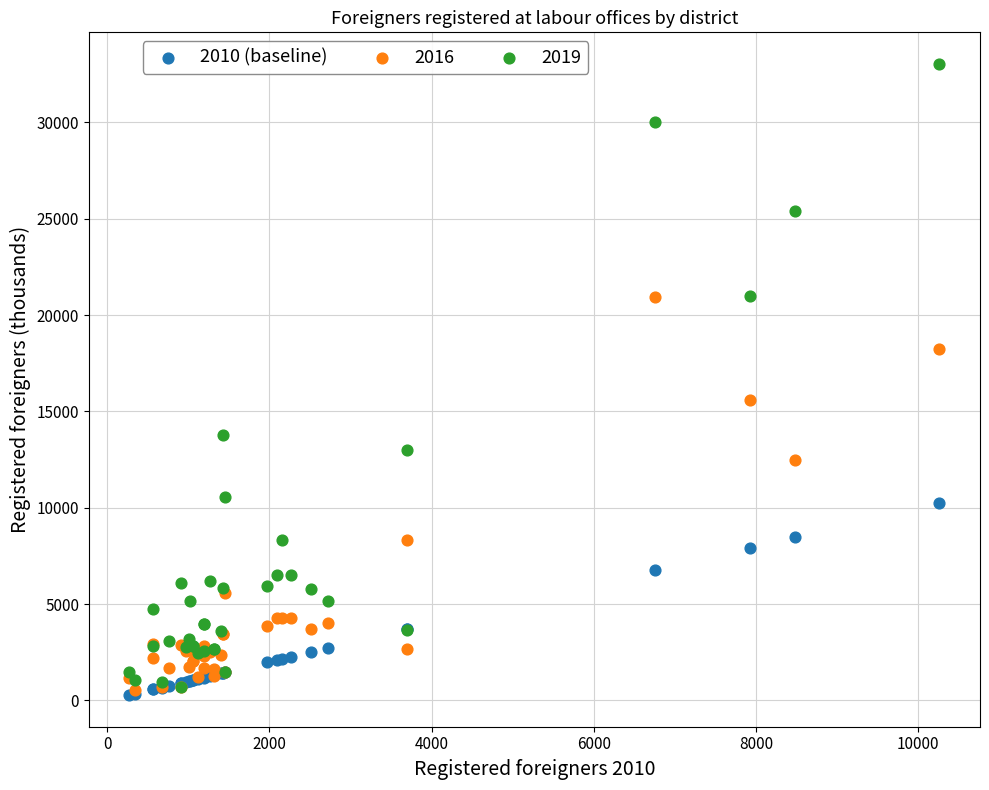

Across all series, what Y value is closest to 16655?

15587